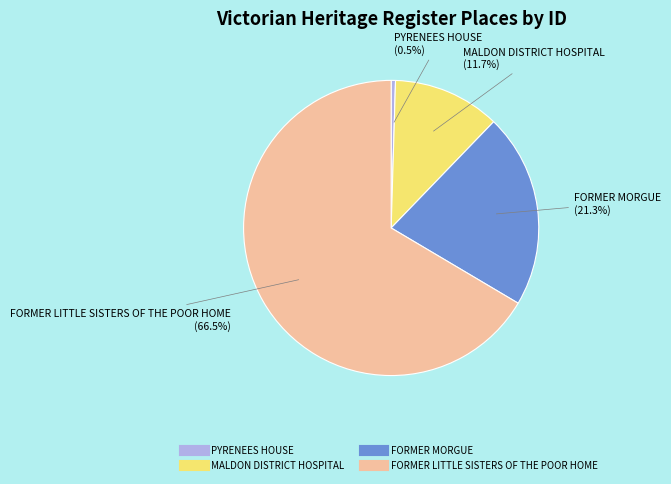

Between FORMER MORGUE and FORMER LITTLE SISTERS OF THE POOR HOME, which is larger?

FORMER LITTLE SISTERS OF THE POOR HOME